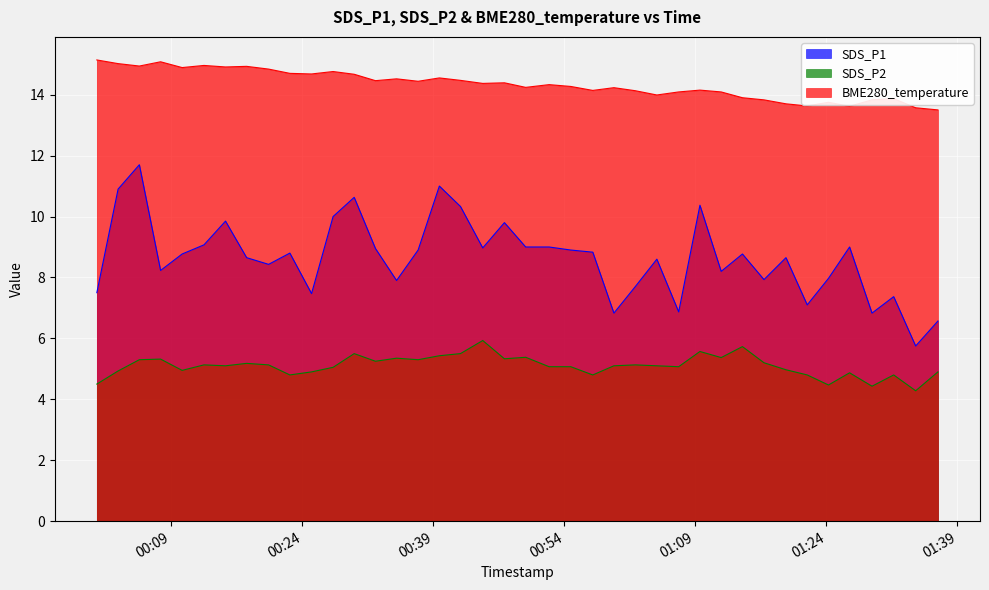

How many distinct data groups are displayed?

3